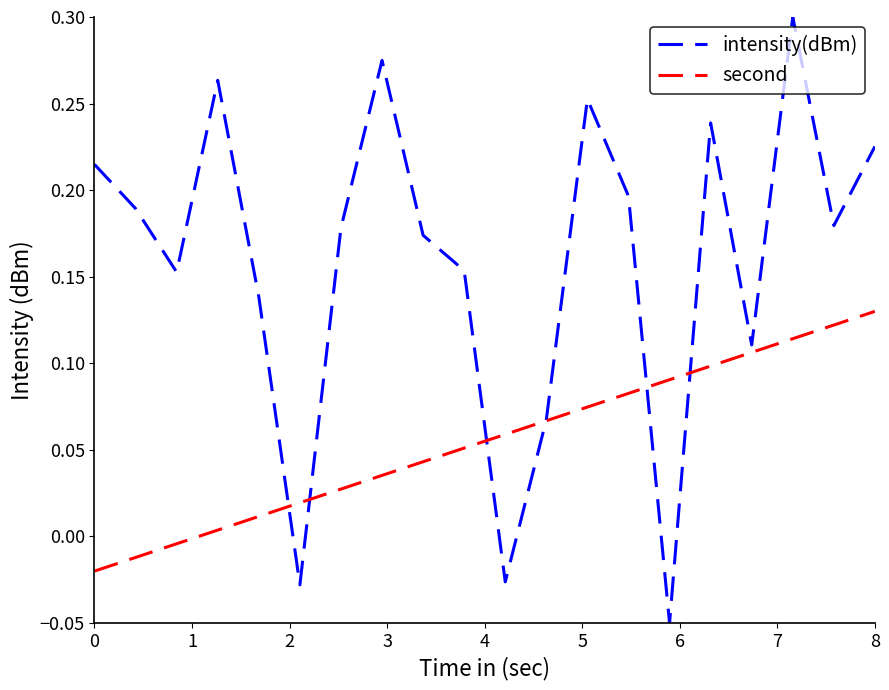

Which series has the widest spread of values?

intensity(dBm)